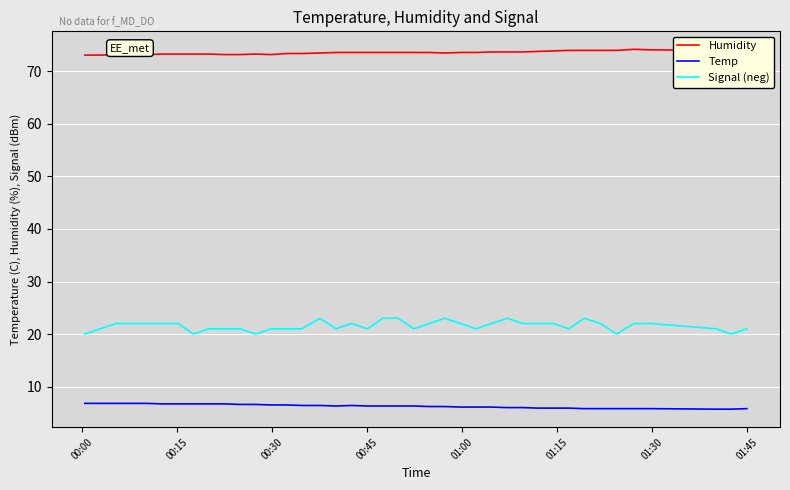

Which series has the largest total across all categories?

Humidity